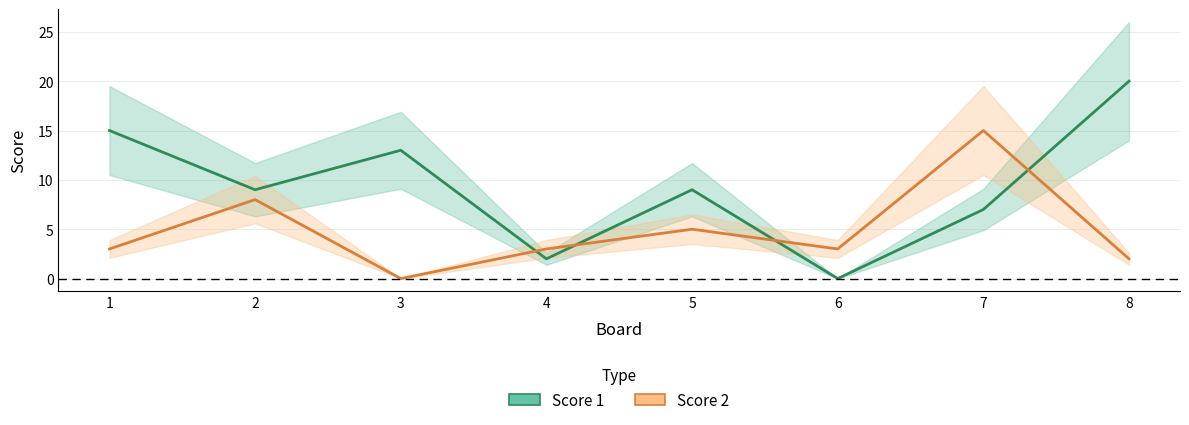

What is the difference between the second highest and second lowest values in the Score 1 series?

13